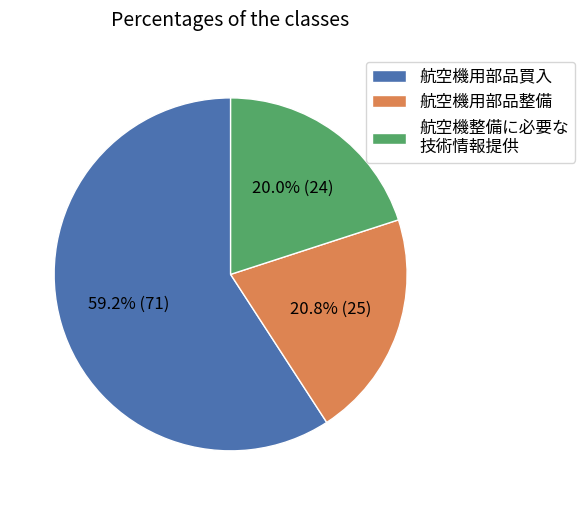

Does 航空機用部品買入 represent more than half of the total?

Yes